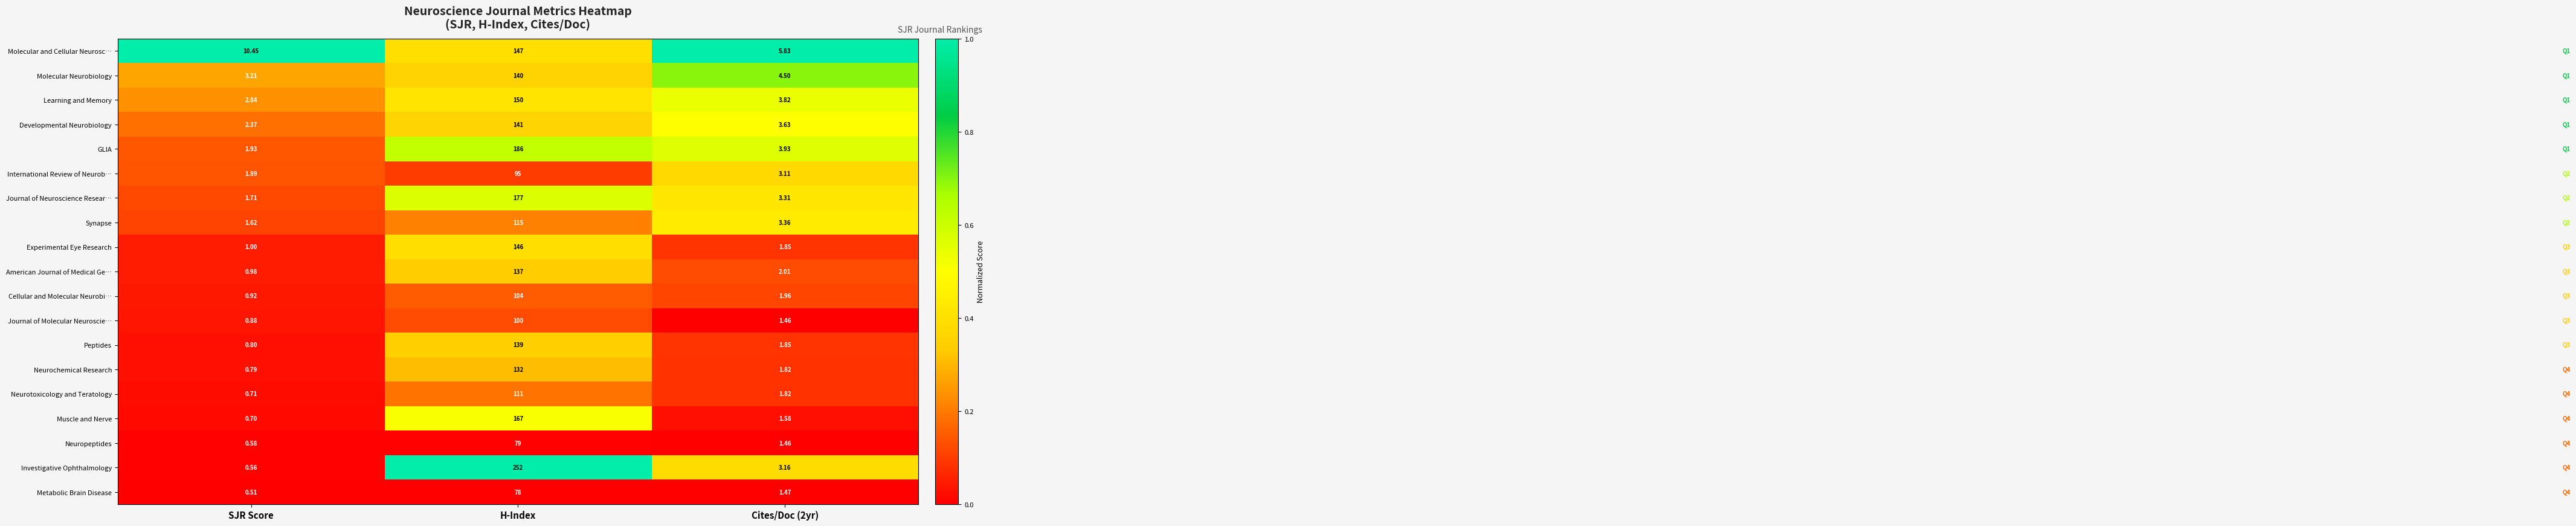

Which category has the lowest value across all series?

SJR Score